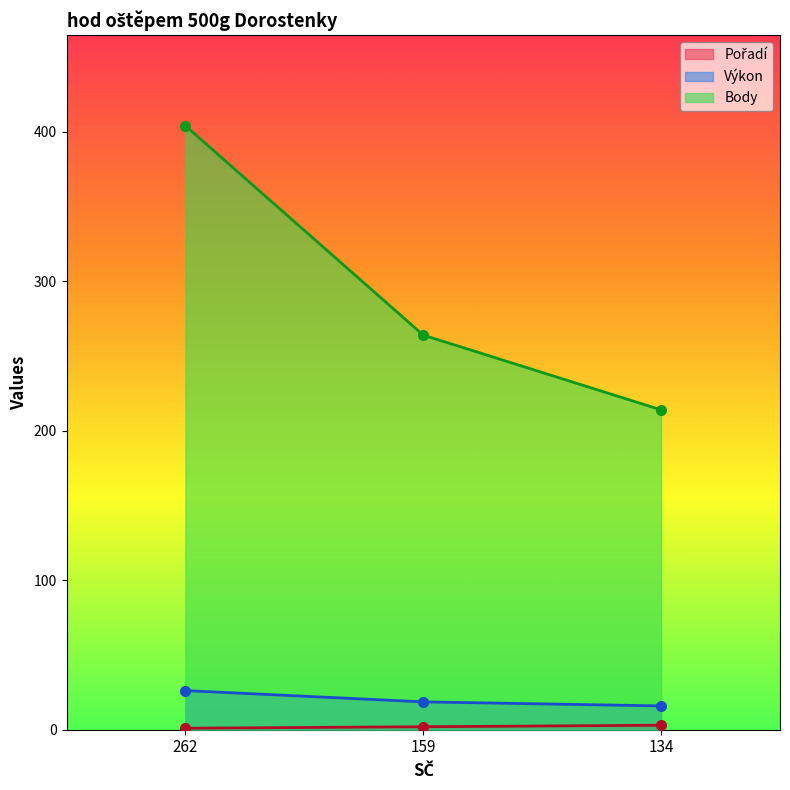

What is the sum of the Pořadí values at 159 and 134?

5.0